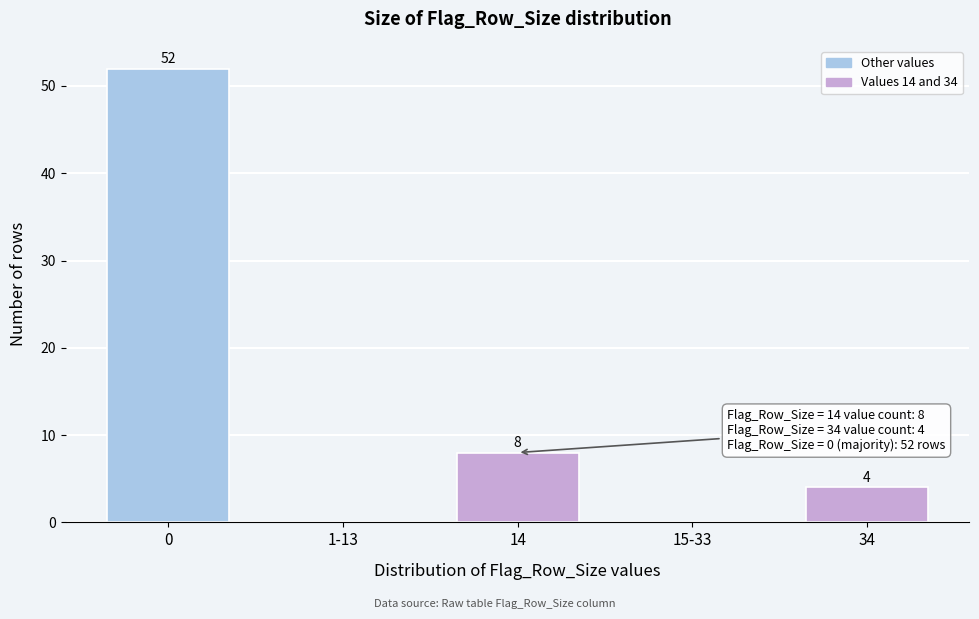

Reading left to right, transcribe all the data shown in this chart.

0=52	1-13=0	14=8	15-33=0	34=4